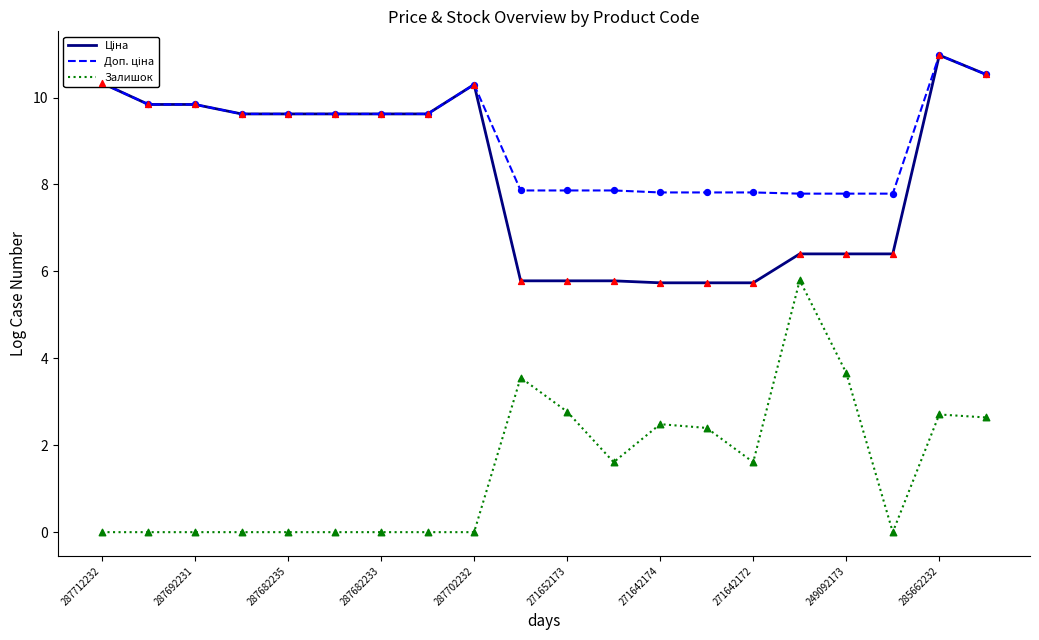

Which series has the largest range (max minus min)?

Залишок